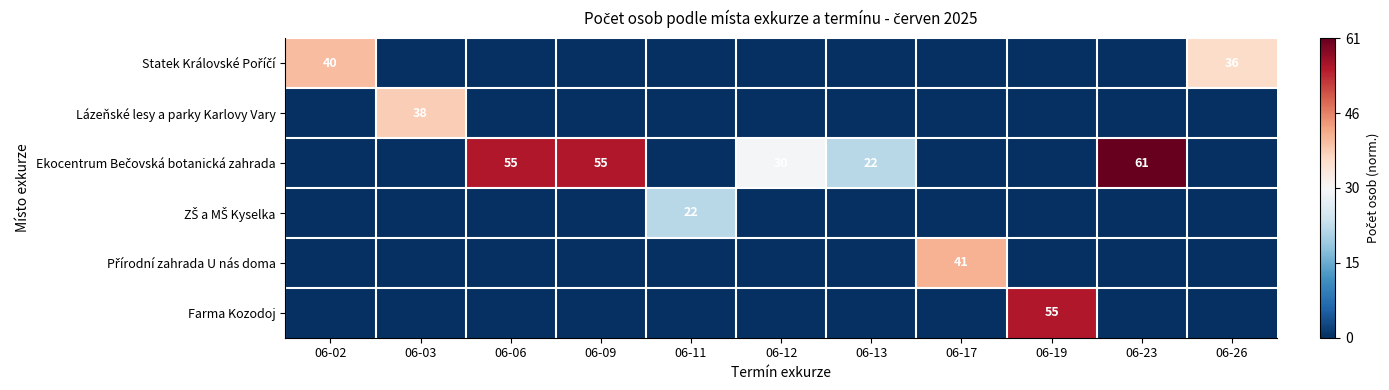

The Přírodní zahrada U nás doma series shows -1.4 at 06-13. True or false?

False